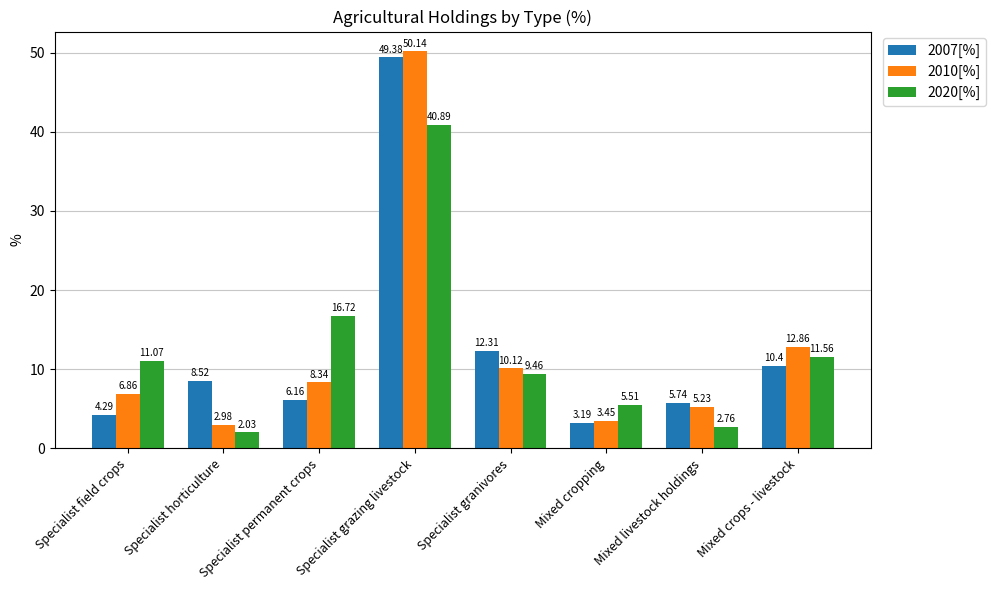

Which series has the widest spread of values?

2010[%]